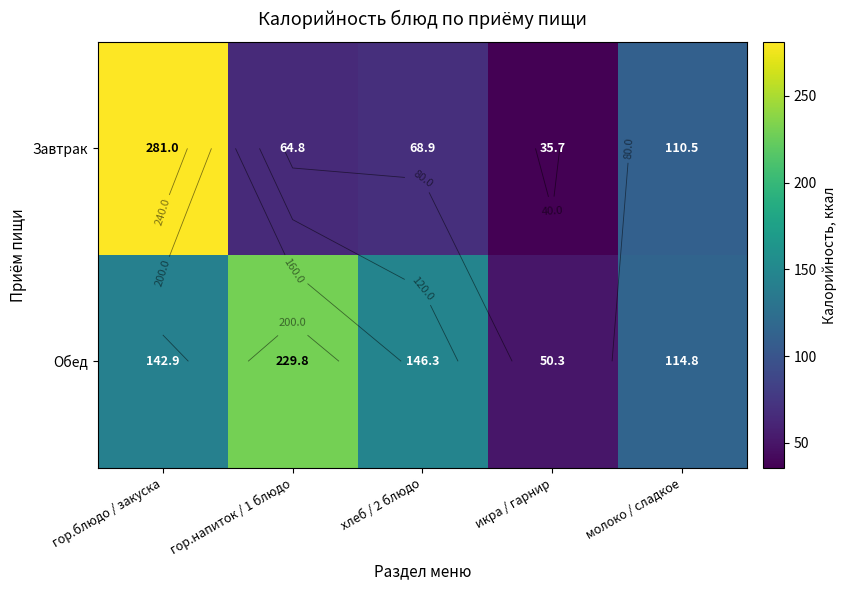

What is the lowest value of the Обед series?

50.3